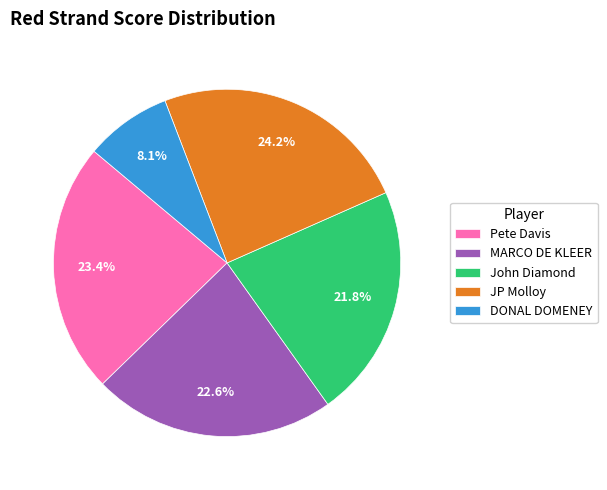

Is there any slice that represents more than half of the pie?

No